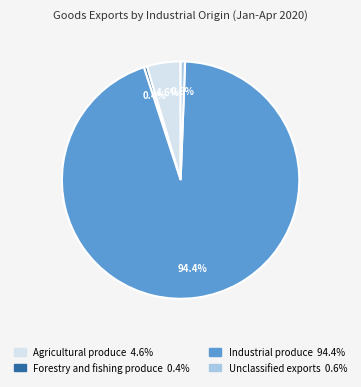

The Industrial produce slice represents 94% of the pie. True or false?

True